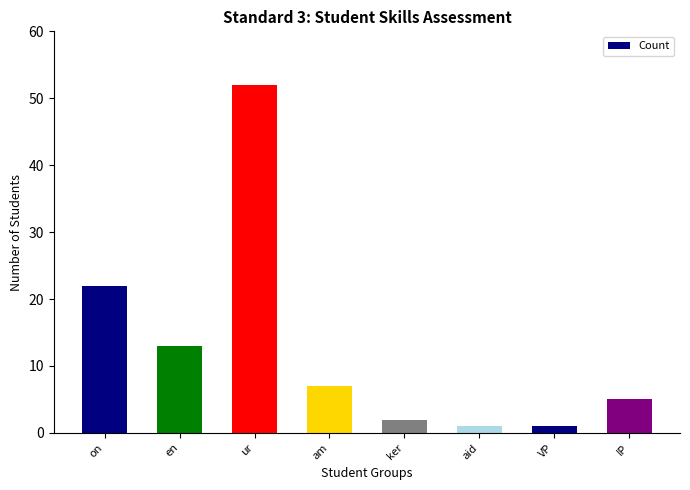

Which category has the highest value across all series?

ur